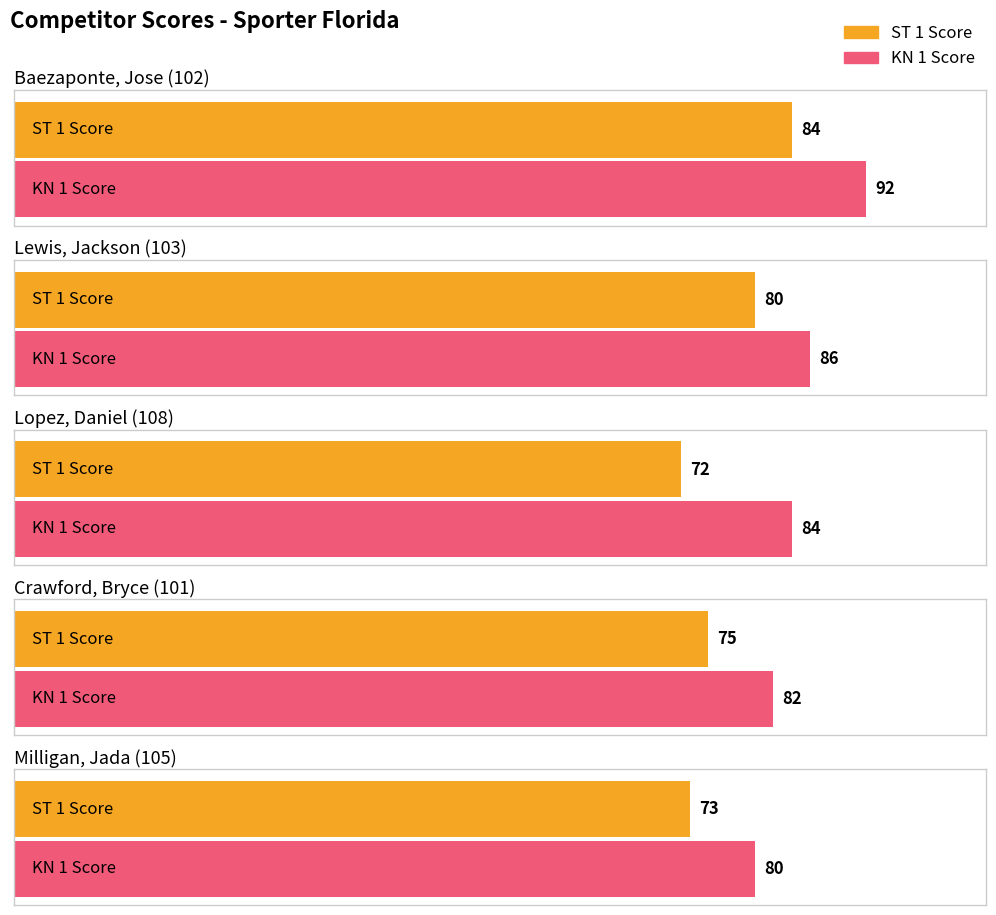

At which category does the chart reach its minimum across all series?

Lopez, Daniel (108)